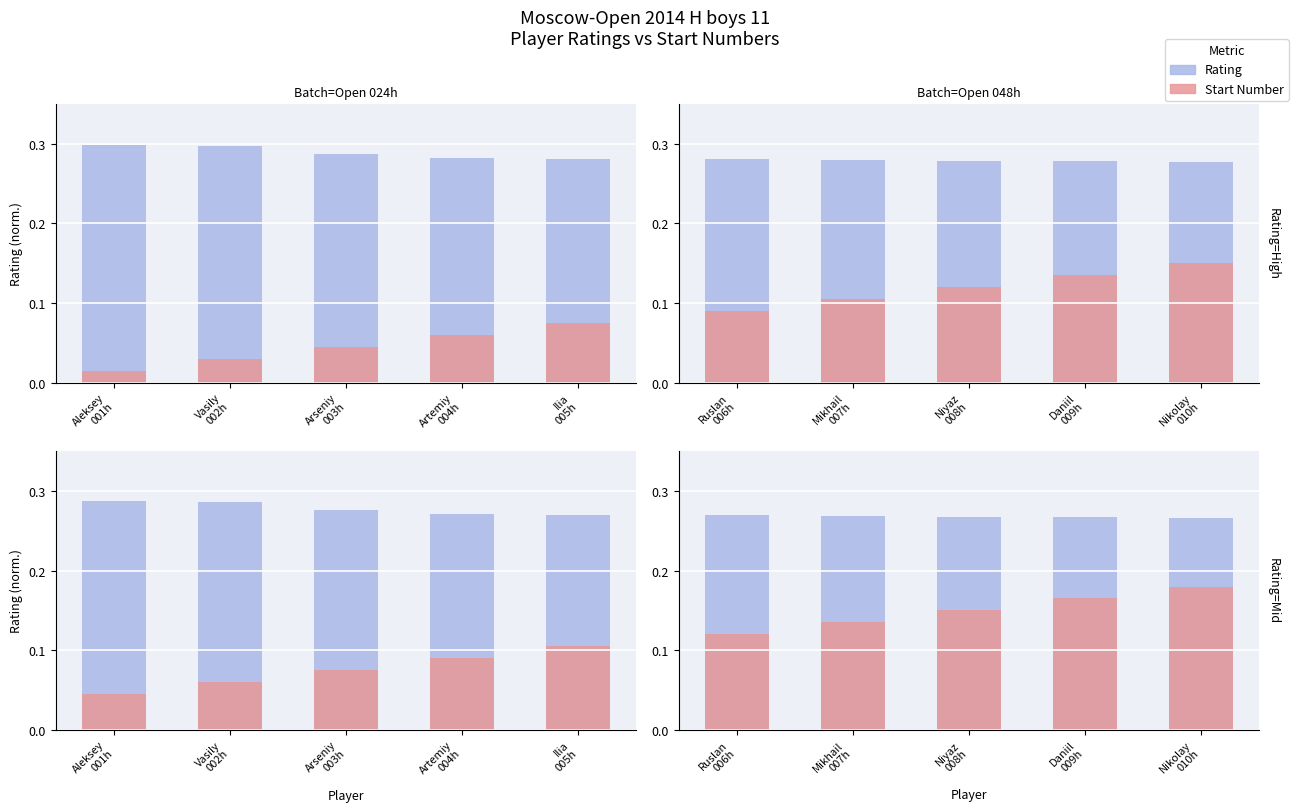

What is the difference between the maximum and minimum values in the Start Number series?

0.1